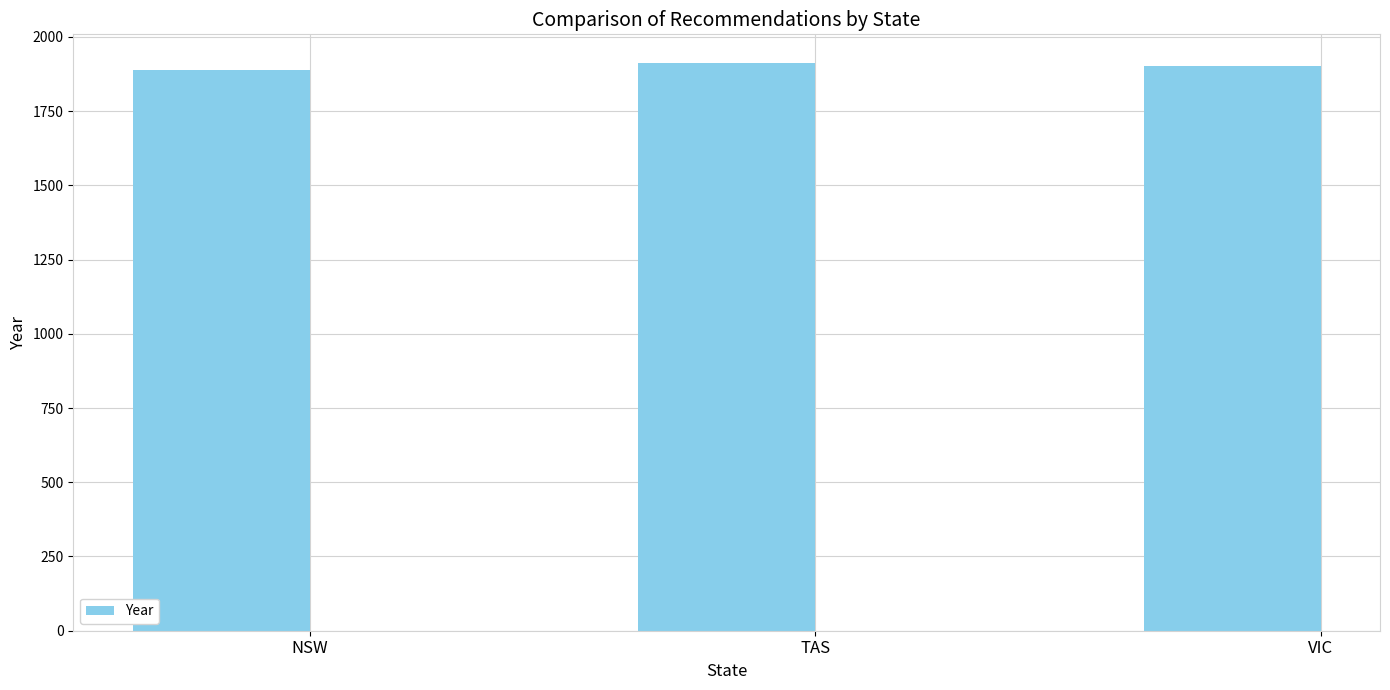

What is the greatest value displayed?

1913